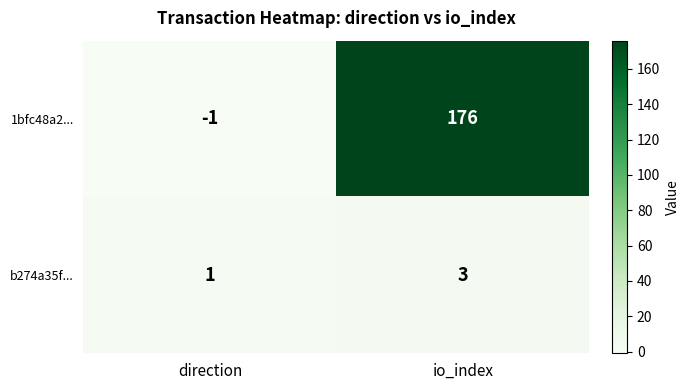

Is it true that 1bfc48a2... equals 0 at direction?

False